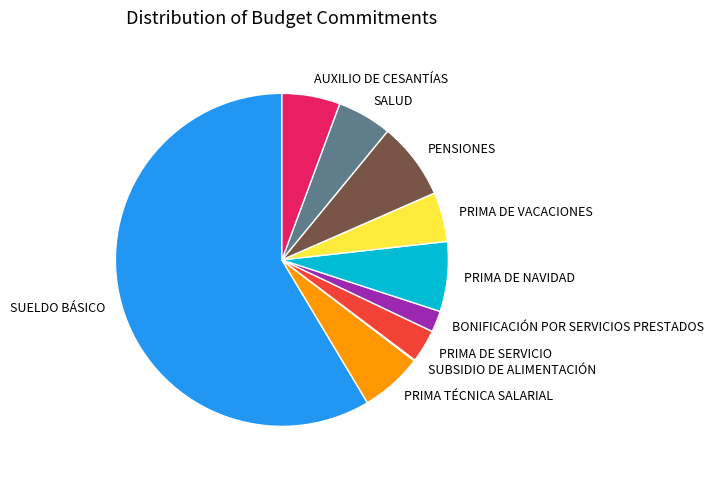

What is the ratio of the value at PRIMA DE SERVICIO to the value at PRIMA TÉCNICA SALARIAL?

0.5